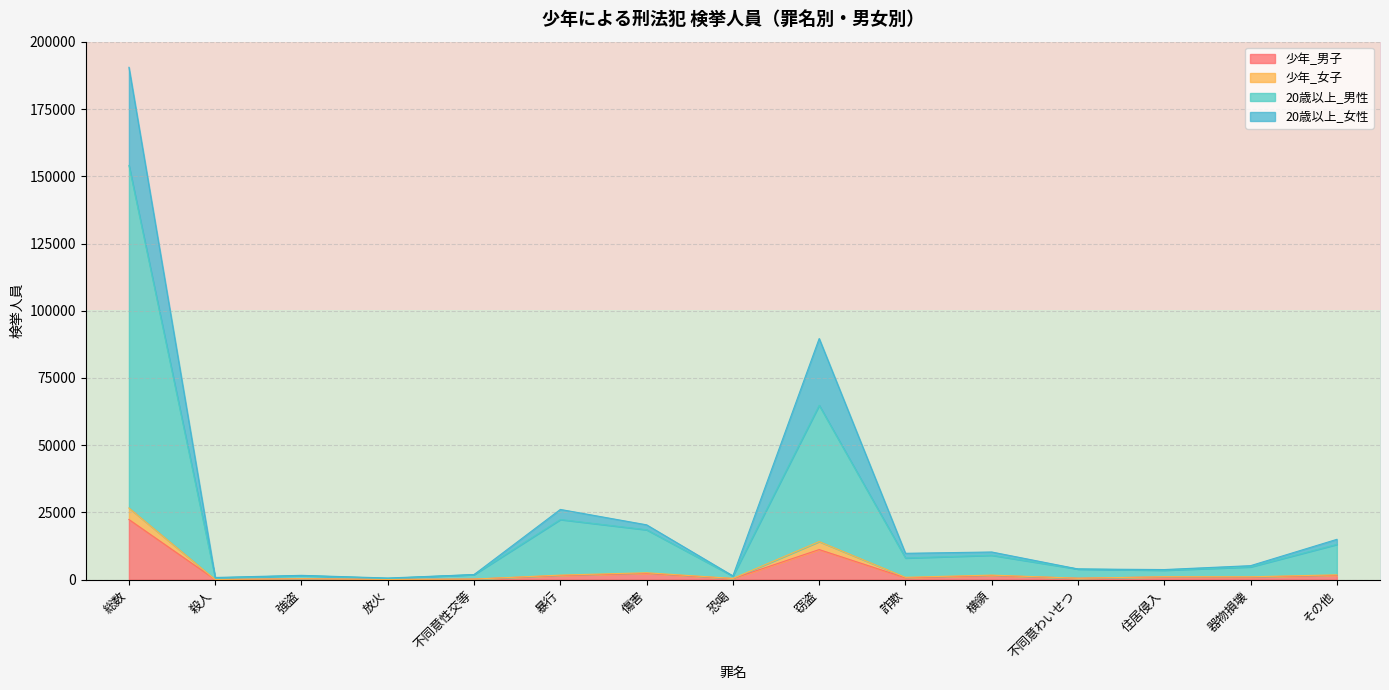

The row_0 series shows 2 at 殺人. True or false?

False